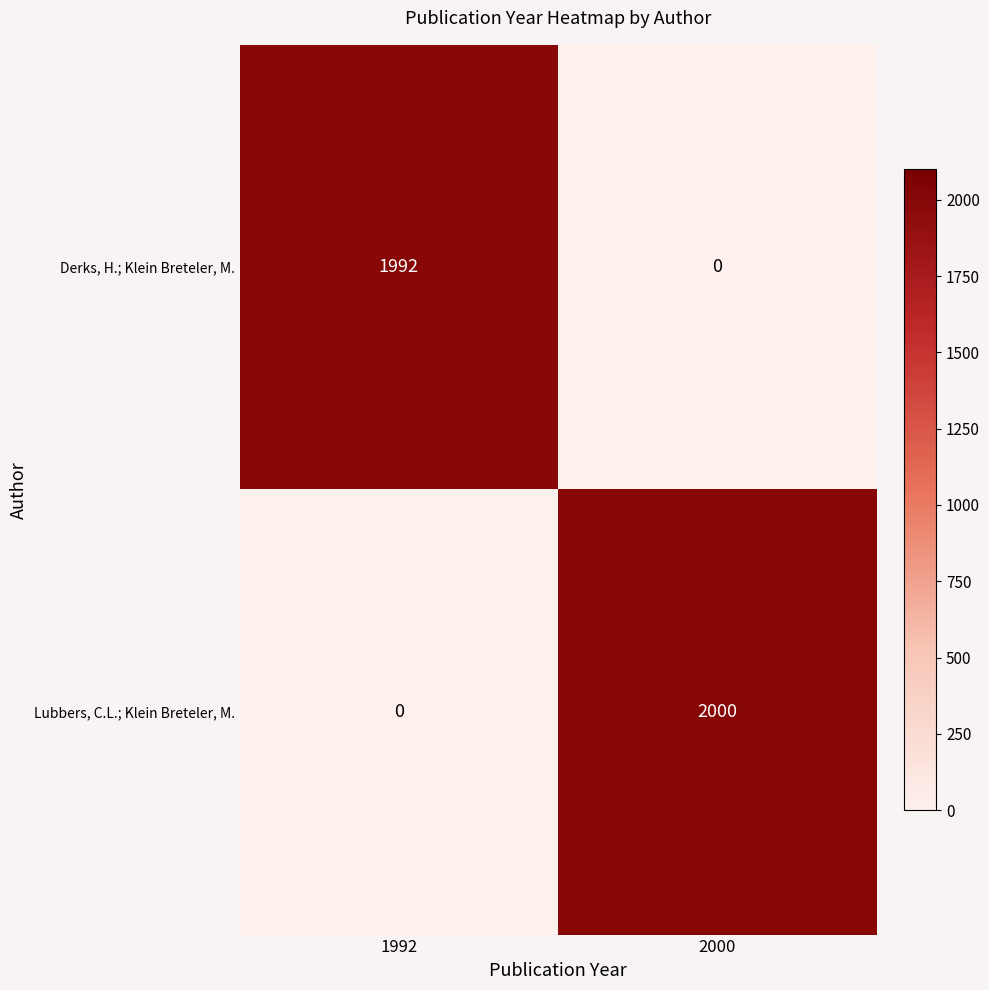

Is it true that Derks, H.; Klein Breteler, M. equals -677 at 2000?

False